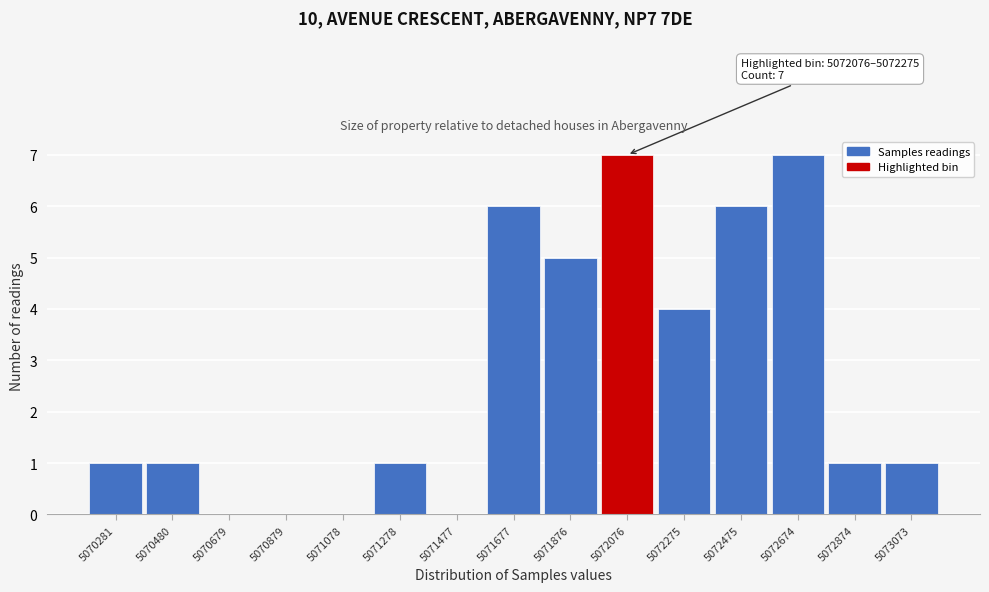

Reading right to left, what are all the values shown in this chart?

5073073=1	5072874=1	5072674=7	5072475=6	5072275=4	5072076=7	5071876=5	5071677=6	5071477=0	5071278=1	5071078=0	5070879=0	5070679=0	5070480=1	5070281=1